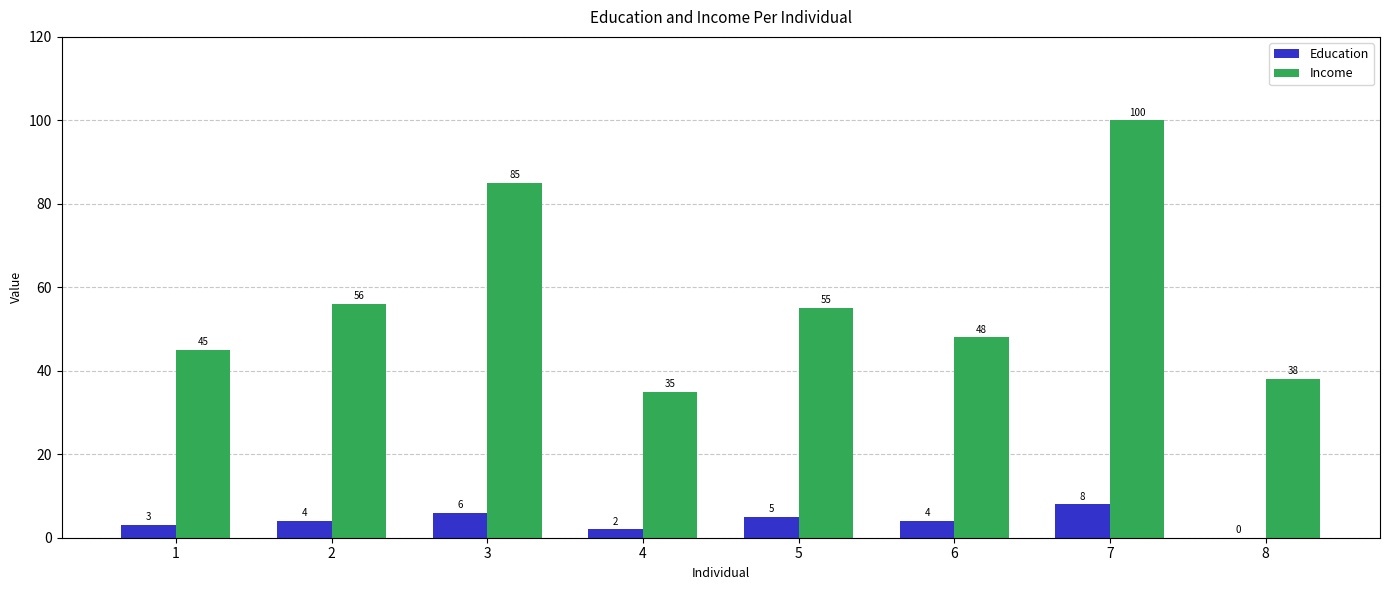

Reading right to left, transcribe all the data shown in this chart.

Education: 8=0	7=8	6=4	5=5	4=2	3=6	2=4	1=3
Income: 8=38	7=100	6=48	5=55	4=35	3=85	2=56	1=45